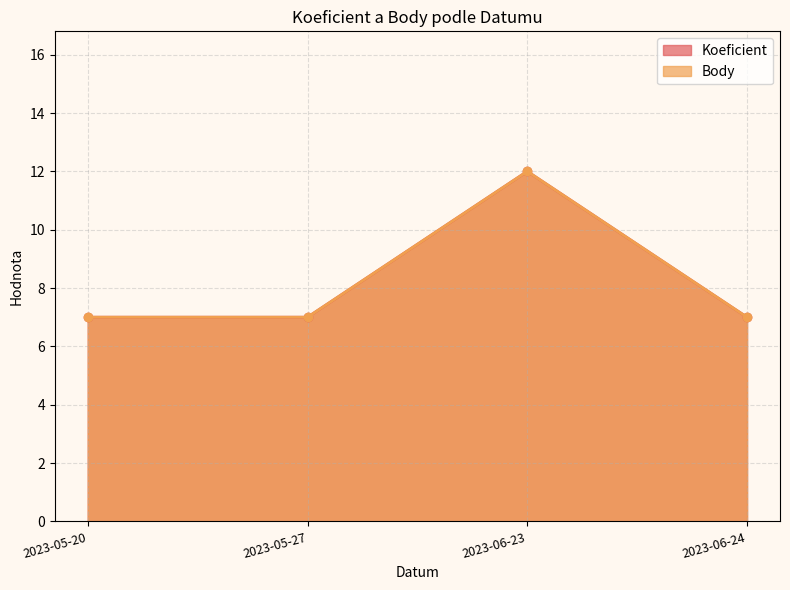

What is the maximum value for Koeficient?

12